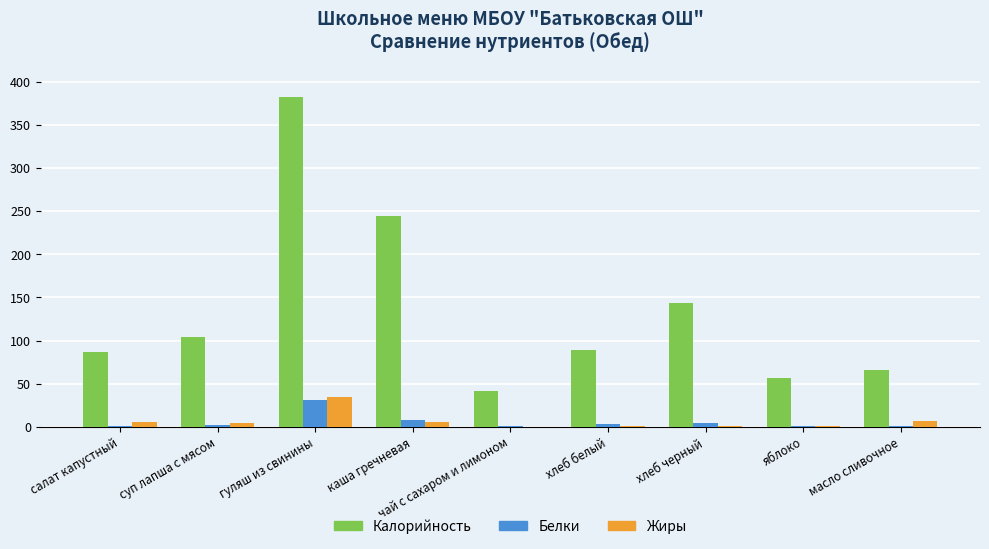

Which label corresponds to the largest value in the chart?

гуляш из свинины